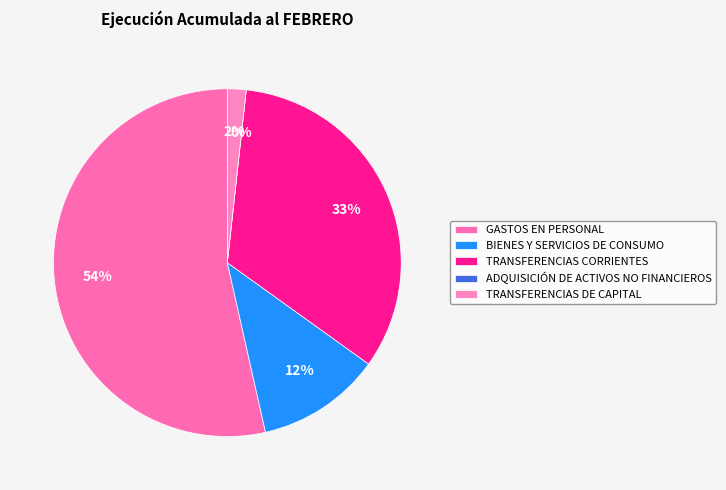

Does any single category account for the majority?

Yes